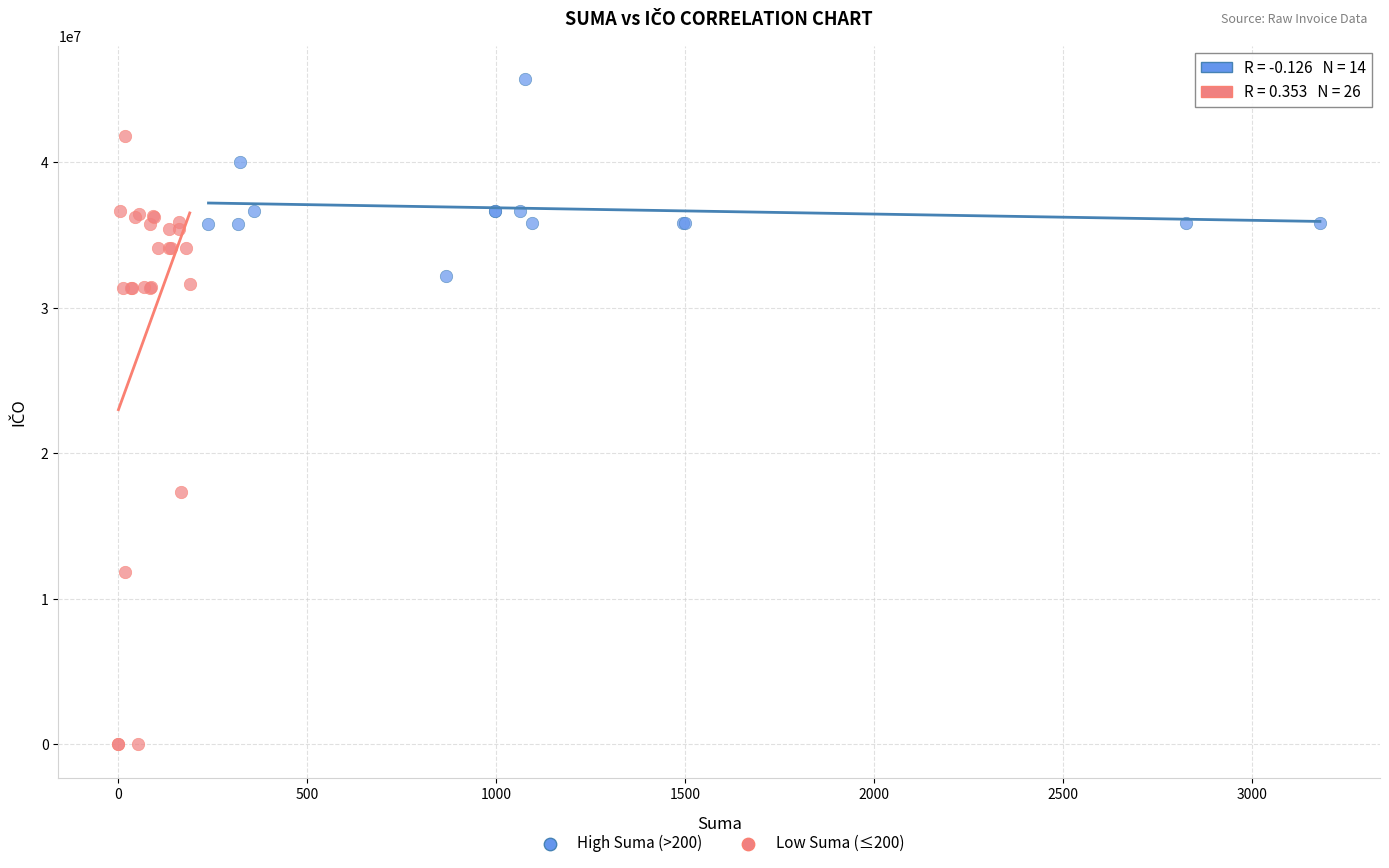

What are all the series names shown in the legend?

High Suma (>200), Low Suma (≤200)